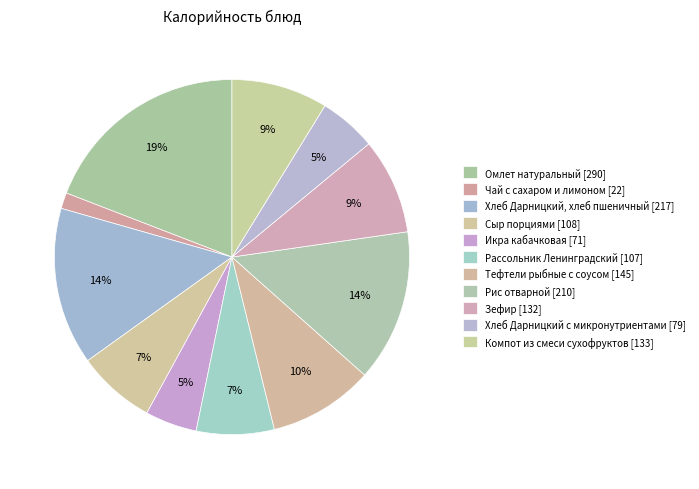

How much of the chart is everything except Хлеб Дарницкий, хлеб пшеничный?

85.7%